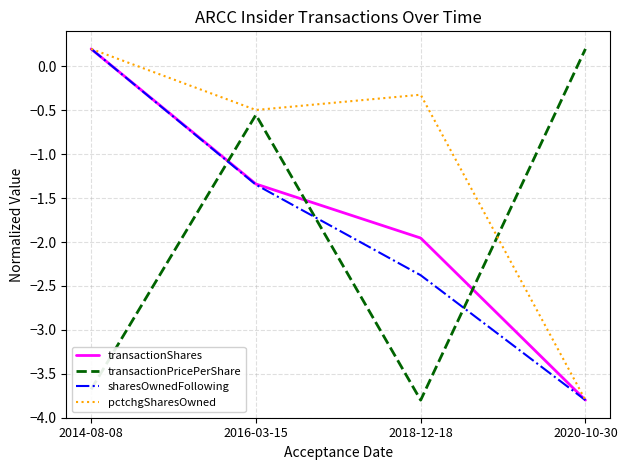

What position from the right is 2020-10-30?

1